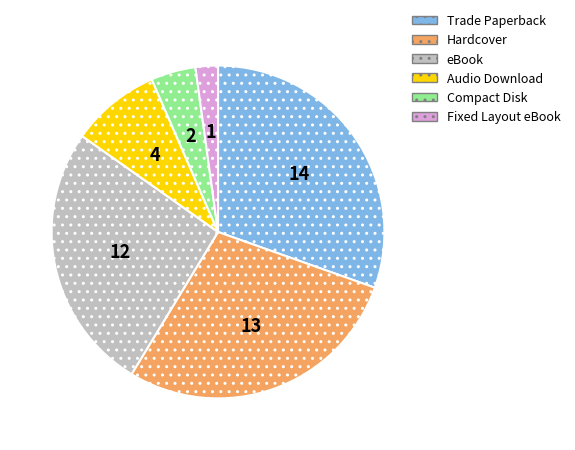

Which has a higher value, eBook or Audio Download?

eBook